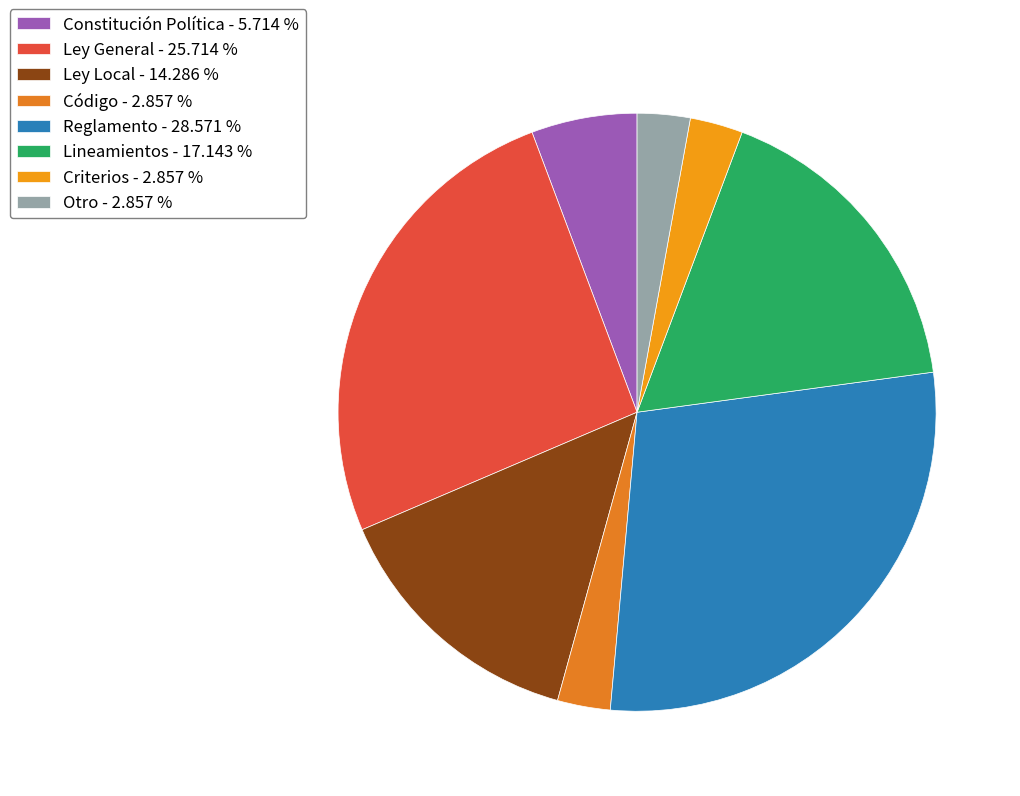

How many segments does this pie chart have?

8